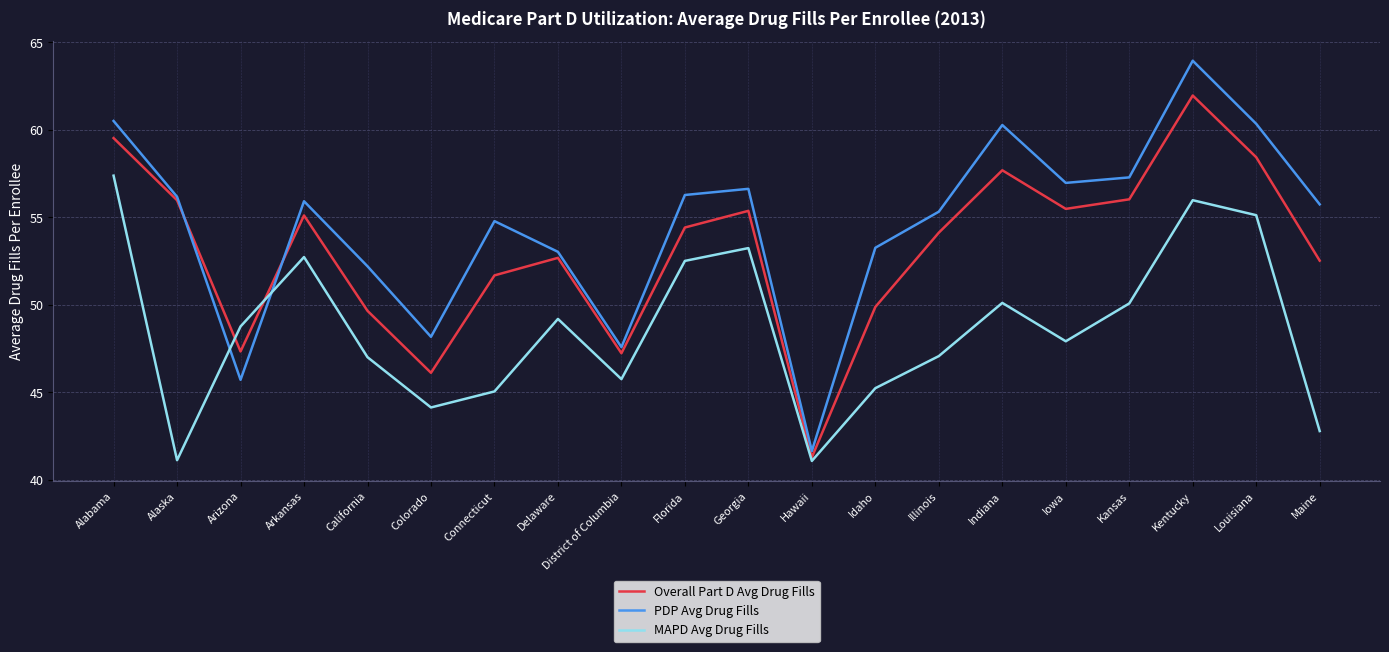

What position from the left is Florida?

10